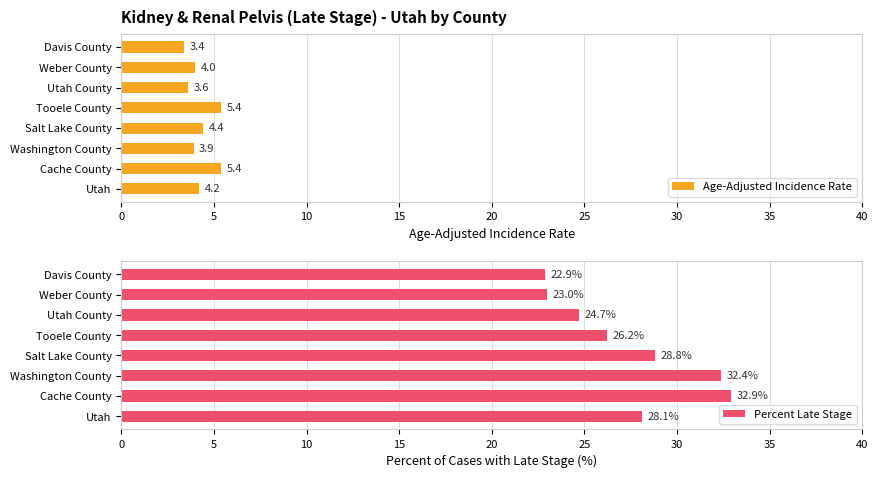

Count the Age-Adjusted Incidence Rate values in the range 3 to 5.

6